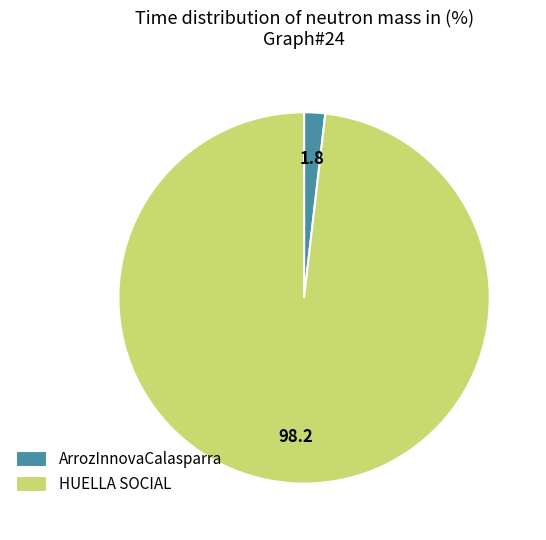

How many segments does this pie chart have?

2